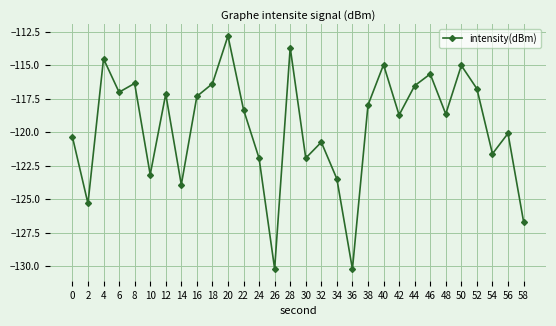

The value at 40 is -35.6. True or false?

False